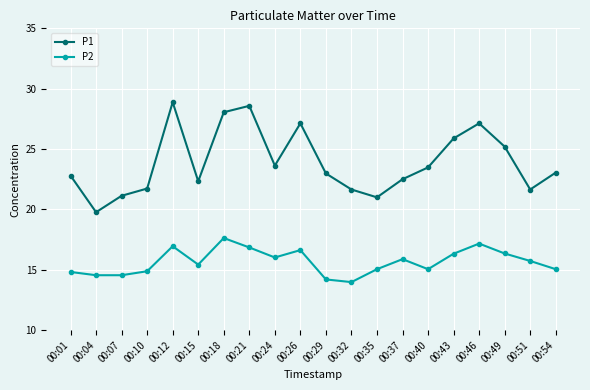

What value does the P2 series have at 00:01?

14.8